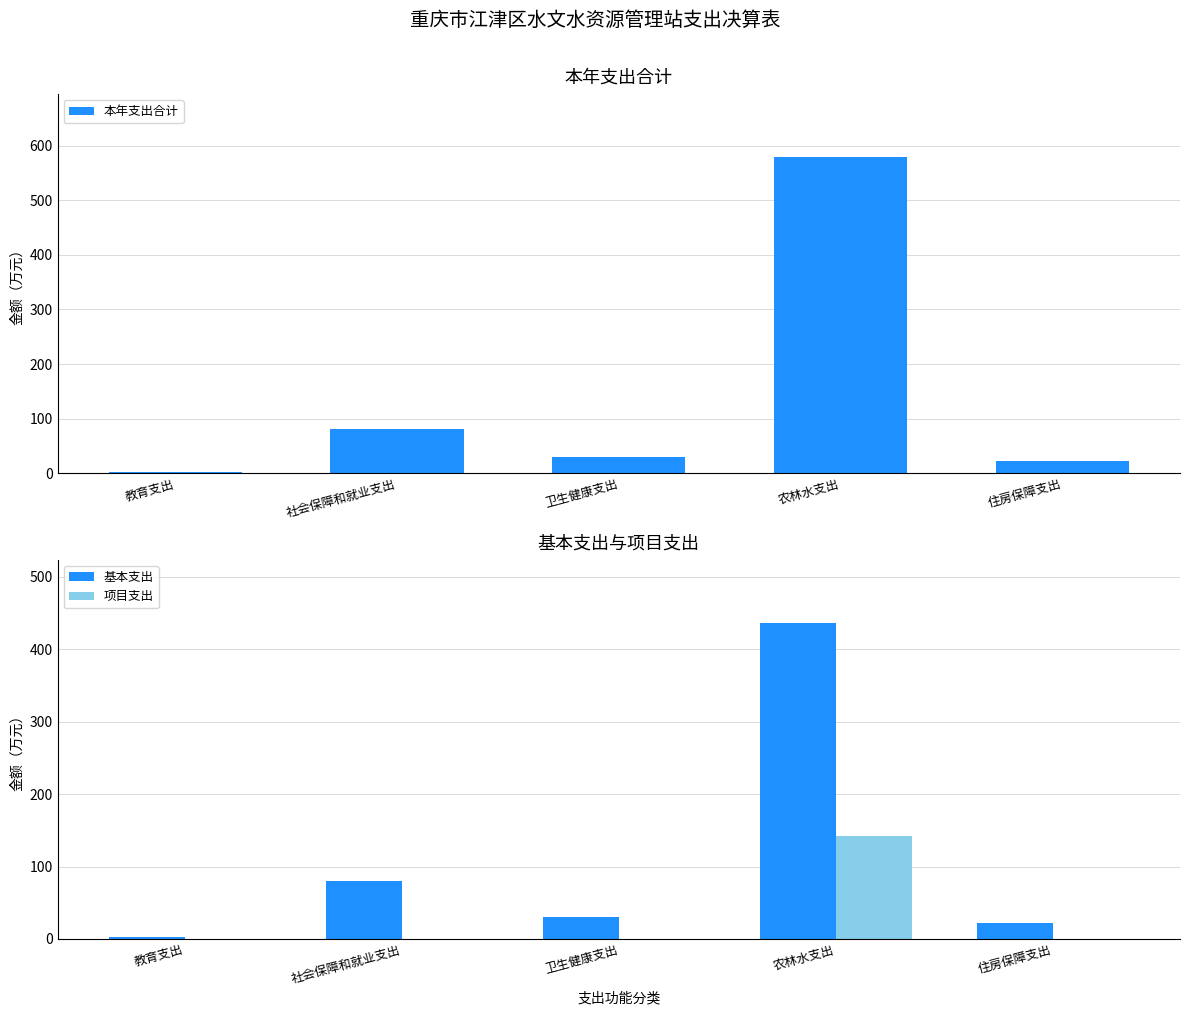

Reading left to right, transcribe all the data shown in this chart.

本年支出合计: 2.3	80.4	29.7	578.6	22.6
基本支出: 2.3	80.4	29.7	436.3	22.6
项目支出: 0.0	0.0	0.0	142.3	0.0